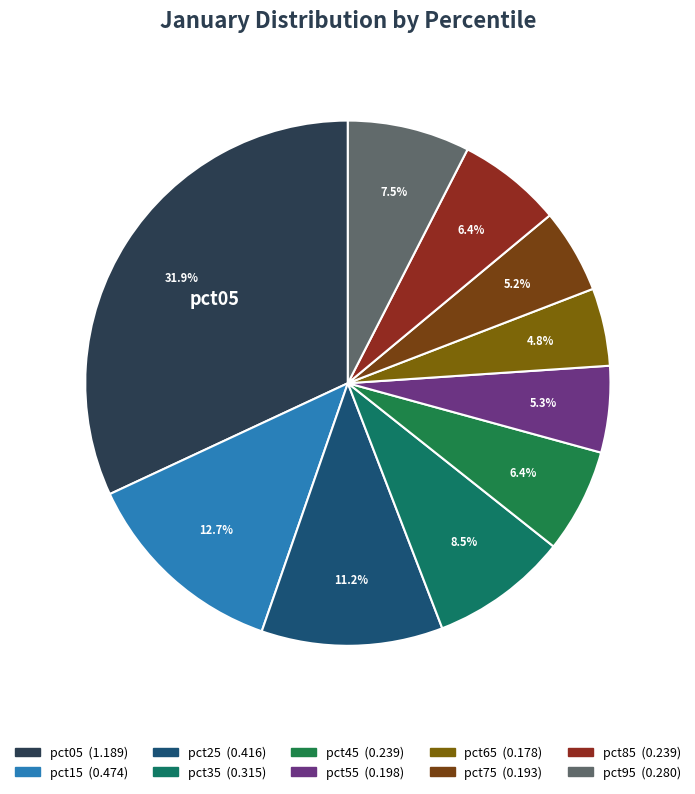

To the nearest percent, what percentage of the pie is pct45?

6%